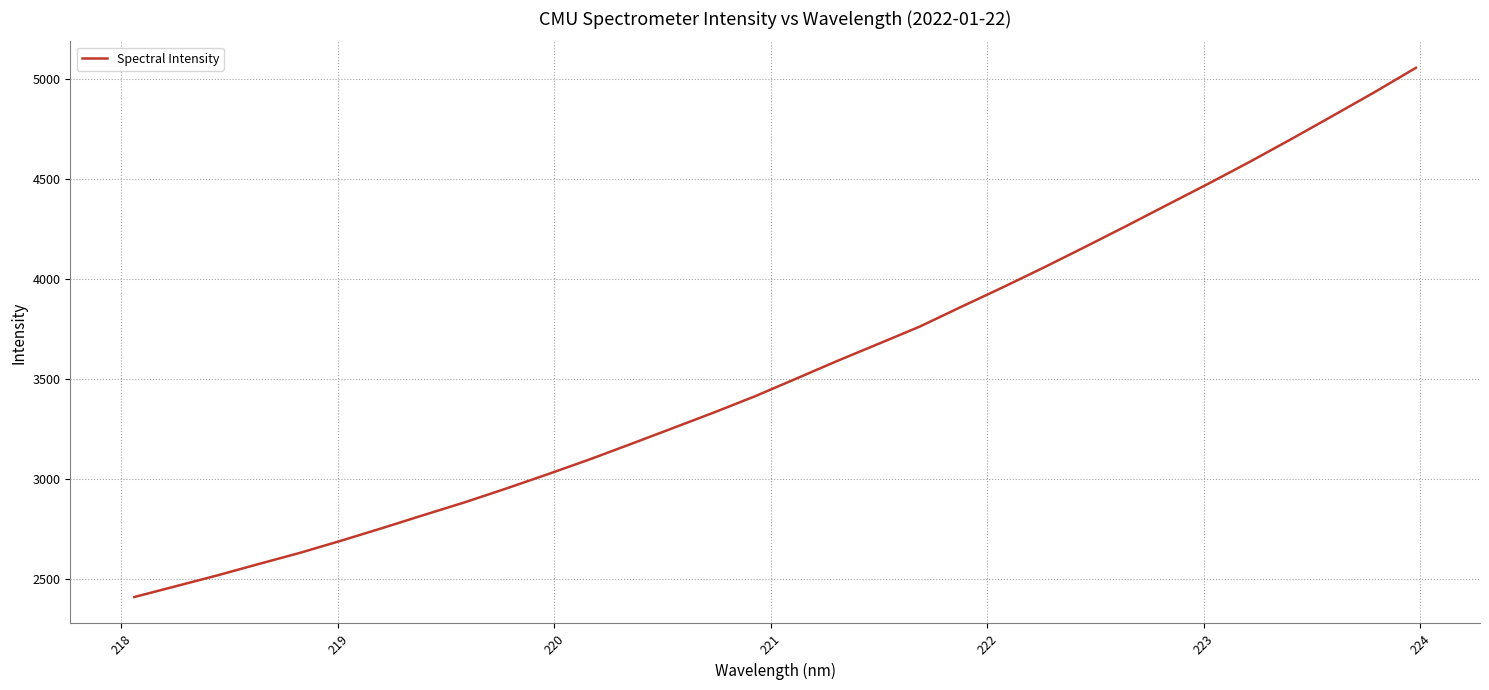

What is the smallest value displayed?

2407.5